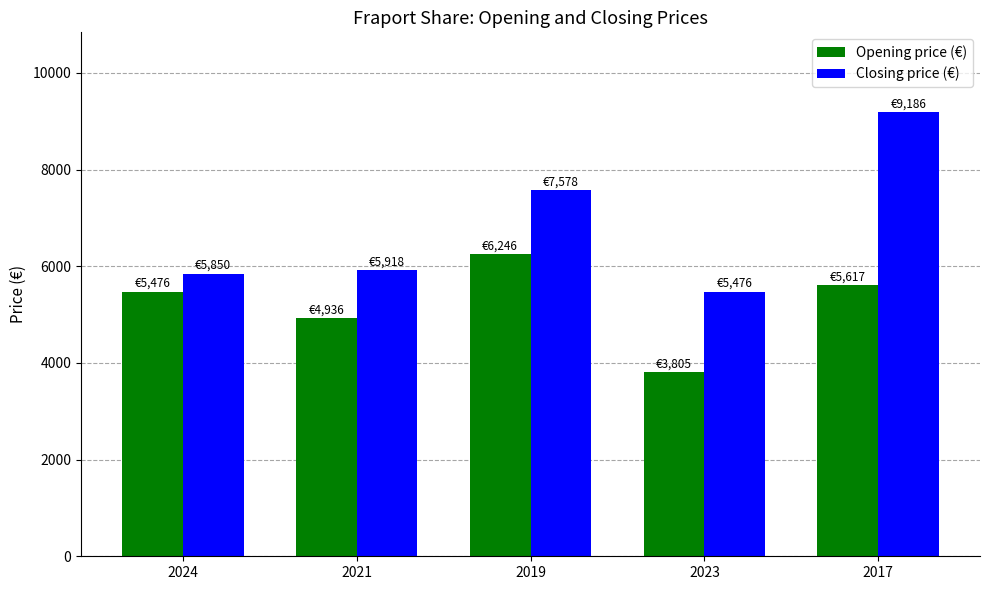

The Opening price (€) series shows 6246 at 2019. True or false?

True